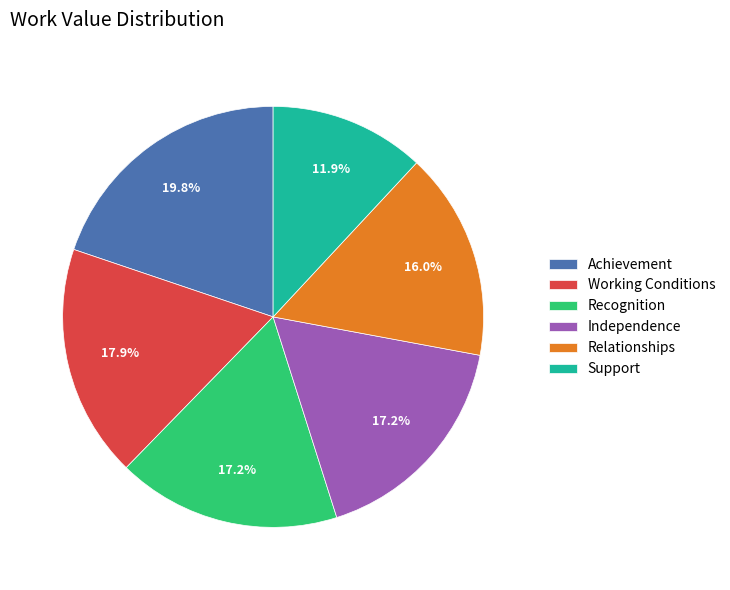

How many segments does this pie chart have?

6